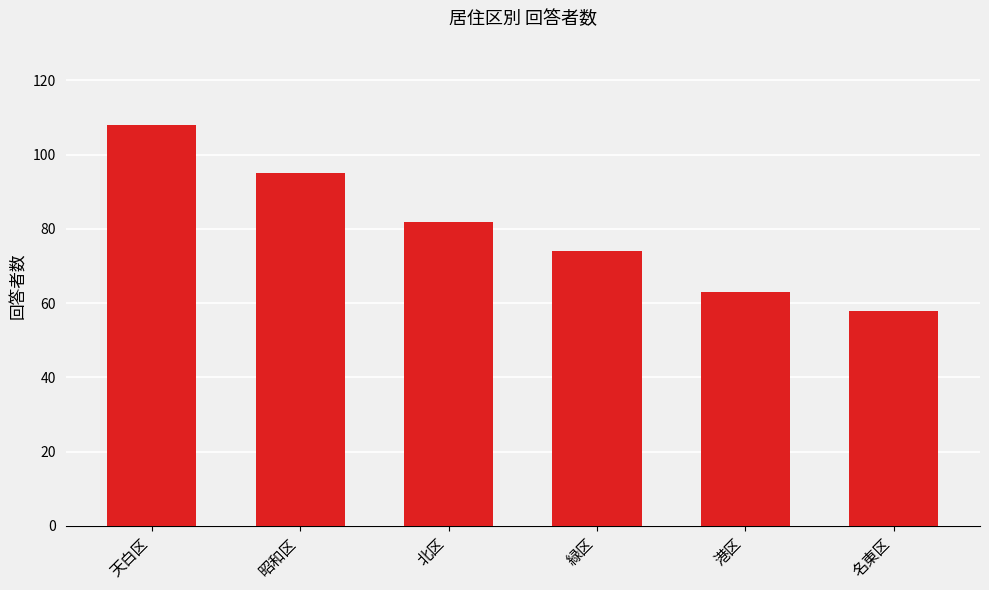

At which label is the value closest to 83?

北区